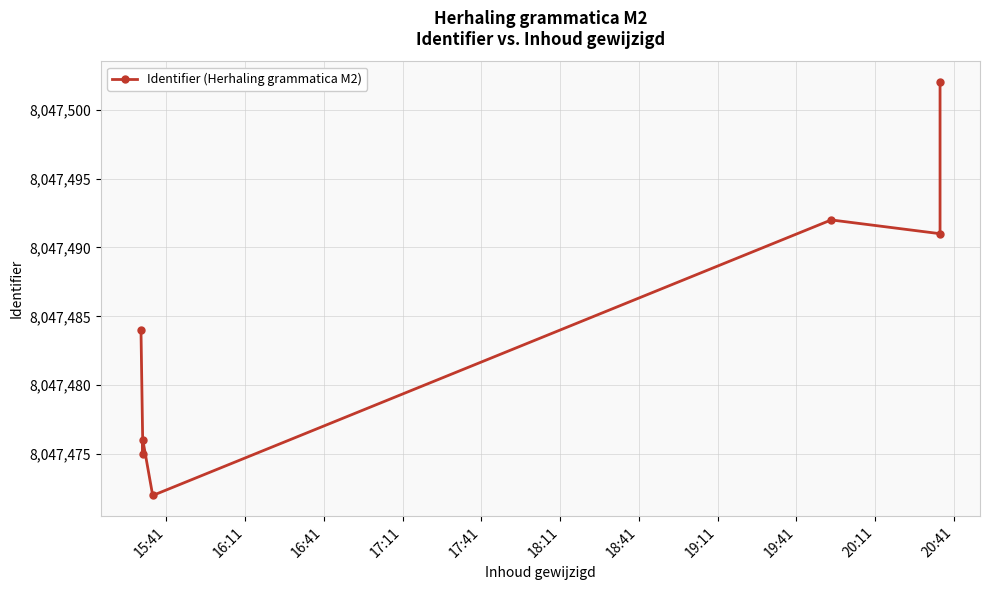

Count the number of data series in this chart.

1